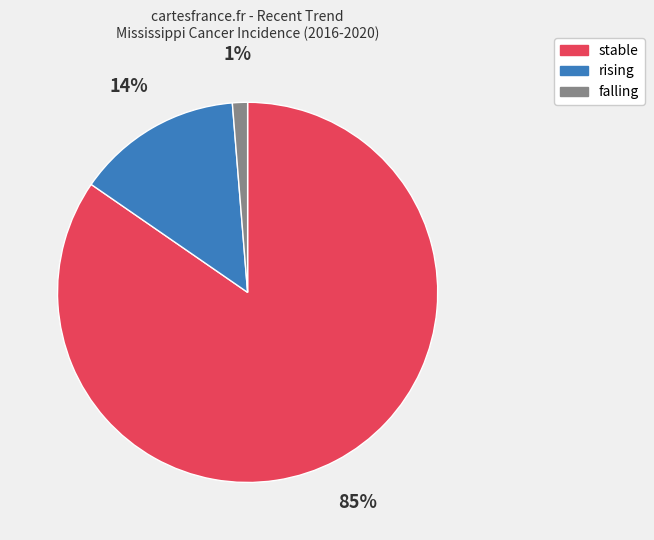

Count the number of slices in the pie.

3